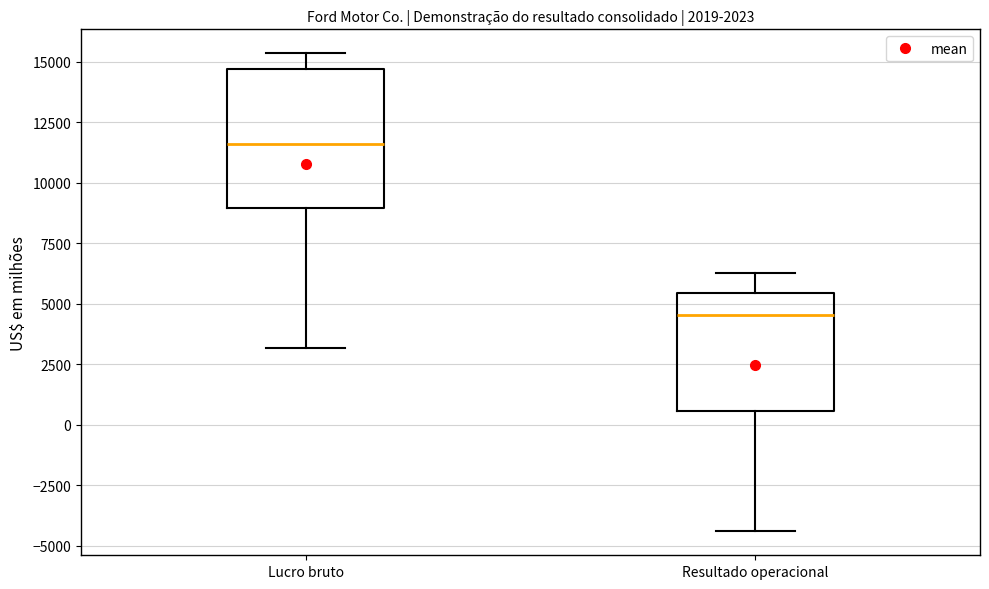

Which box's median line is the lowest?

Resultado operacional